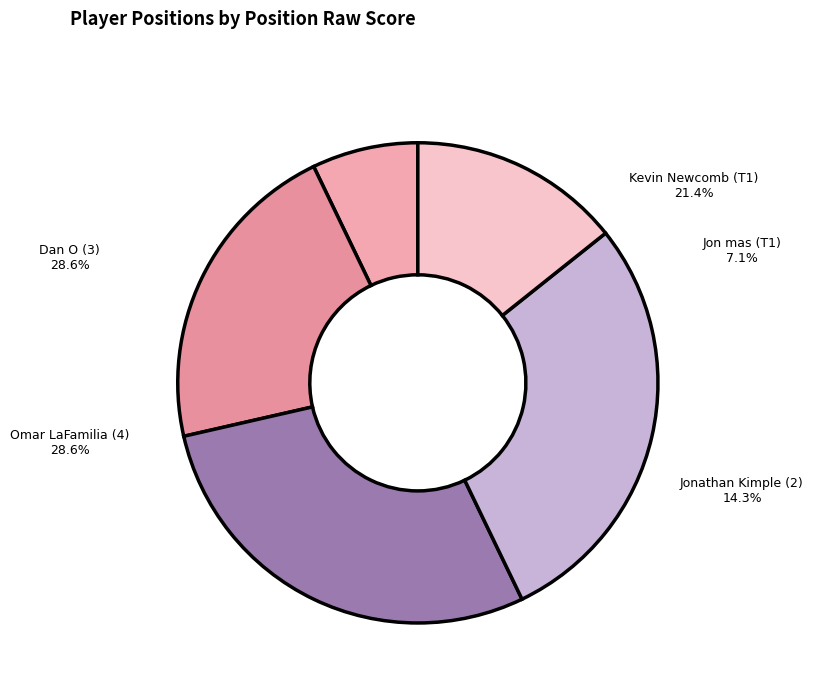

How many slices are in this pie chart?

5